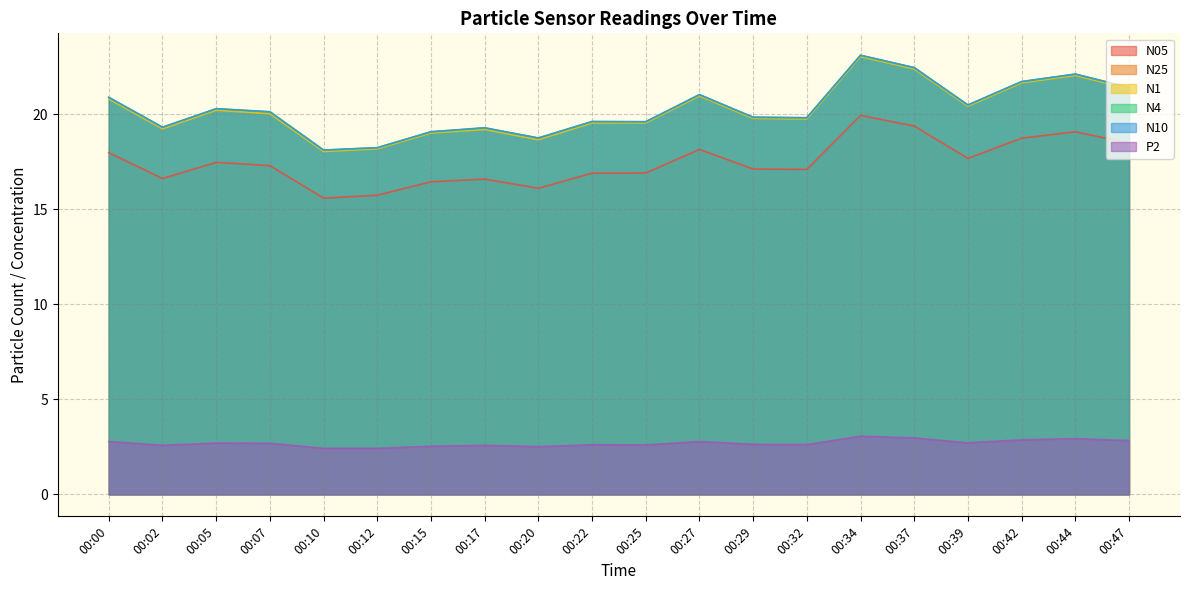

Rank the series at 00:12 from highest to lowest value.

N4, N10, N25, N1, N05, P2